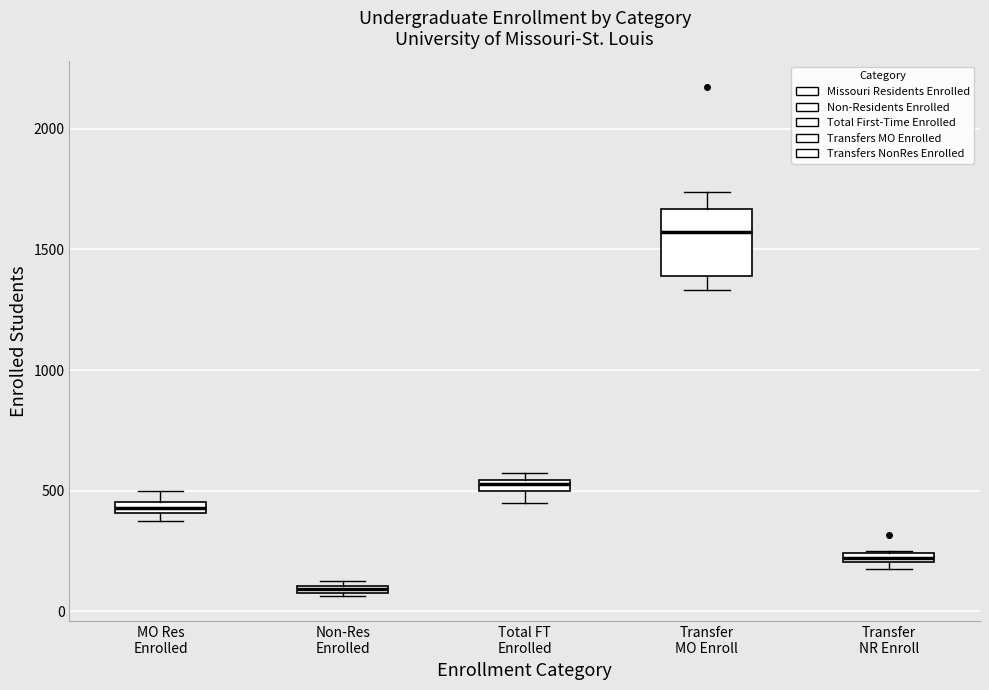

Which box has the highest median line?

Transfer MO Enroll